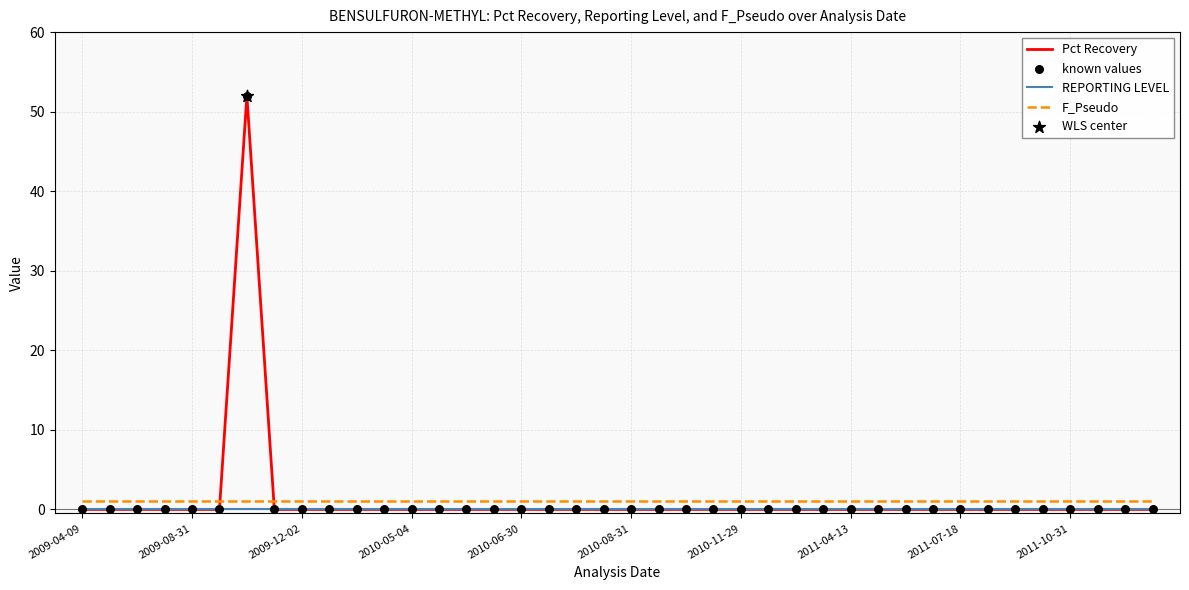

How many lines are shown in the chart?

3